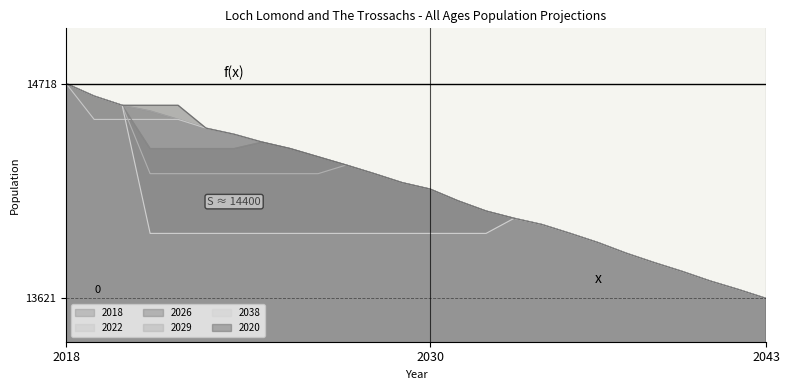

True or false: 2038 and 2020 intersect in this chart.

False